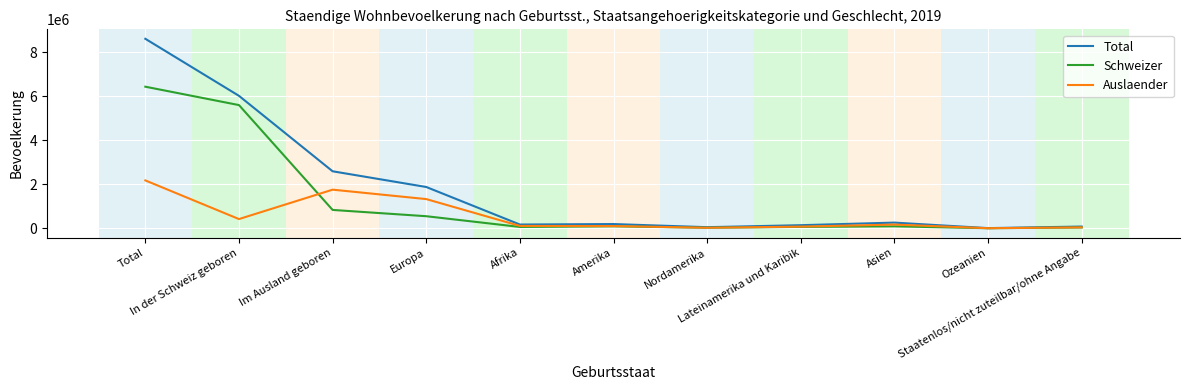

What is the maximum value for Auslaender?

2175375